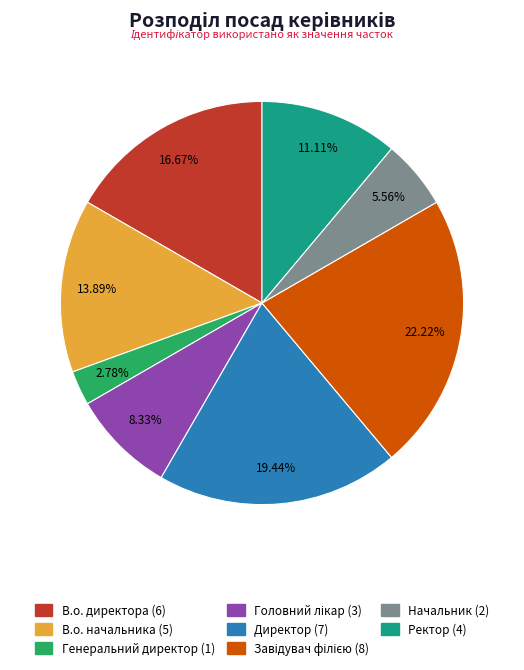

What is the total percentage of Генеральний директор and Ректор?

13.9%